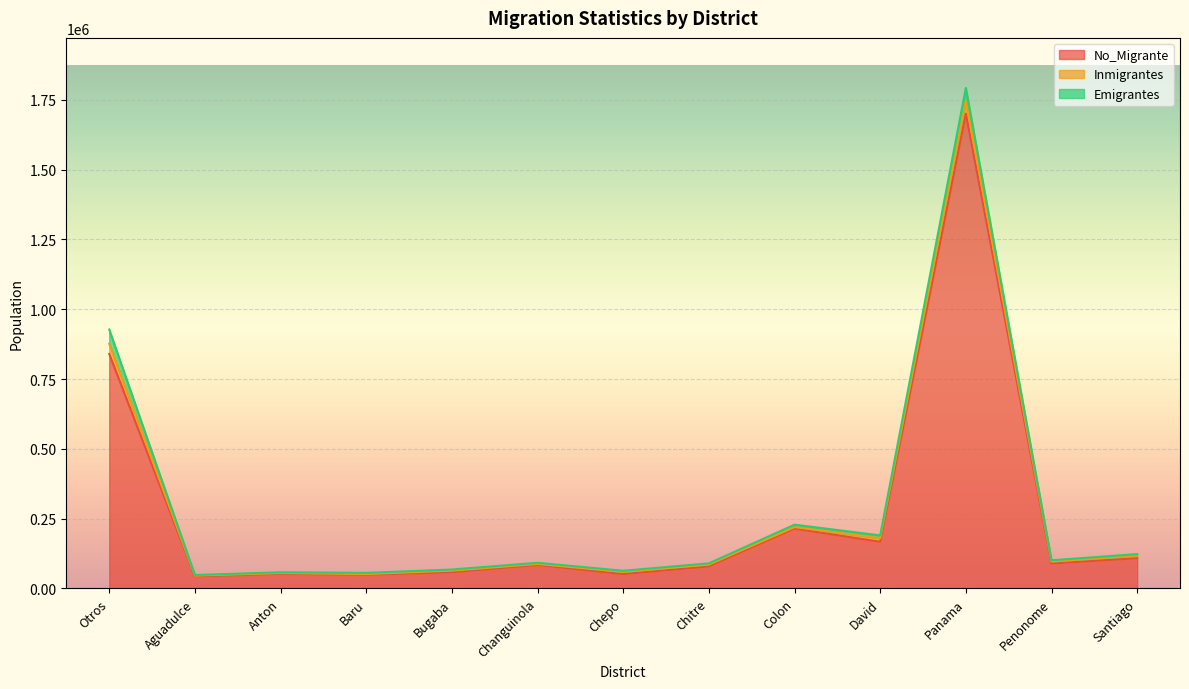

How many lines are shown in the chart?

3